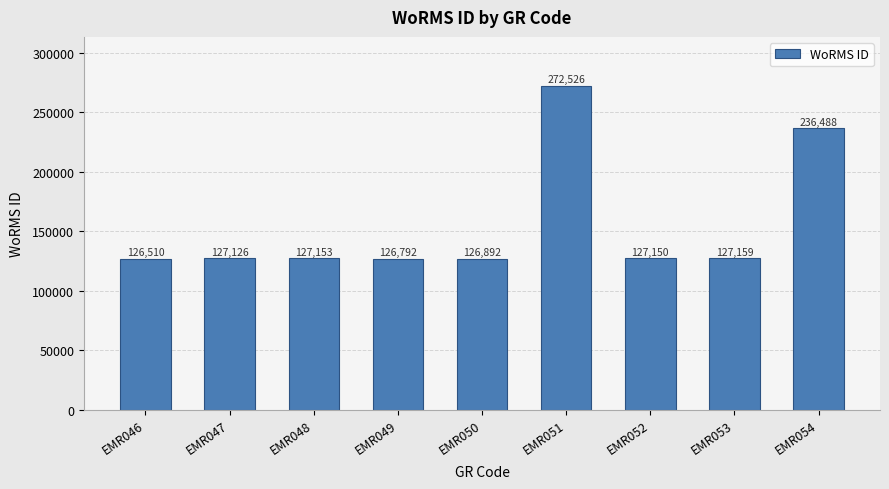

List the labels in order of value, smallest first.

EMR046, EMR049, EMR050, EMR047, EMR052, EMR048, EMR053, EMR054, EMR051